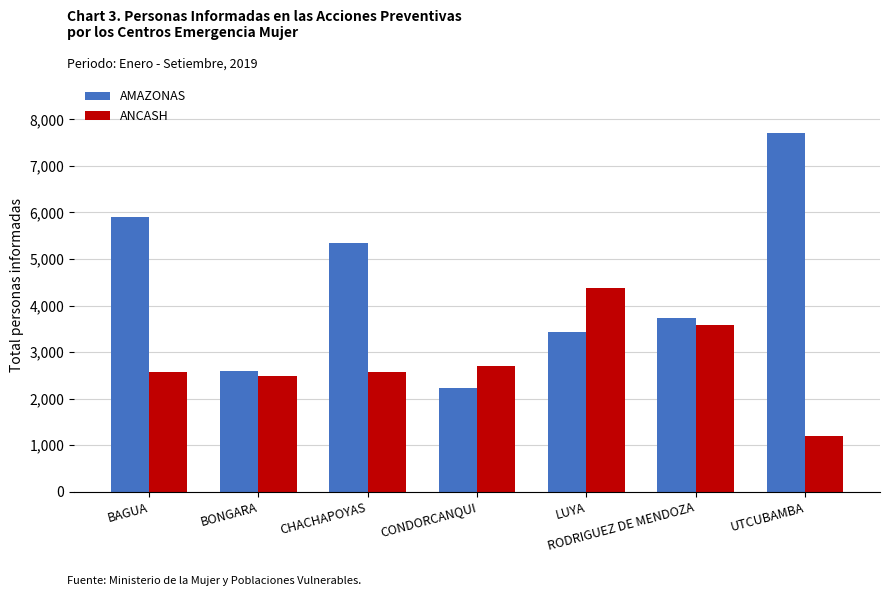

At which category is the sum across all series the highest?

UTCUBAMBA